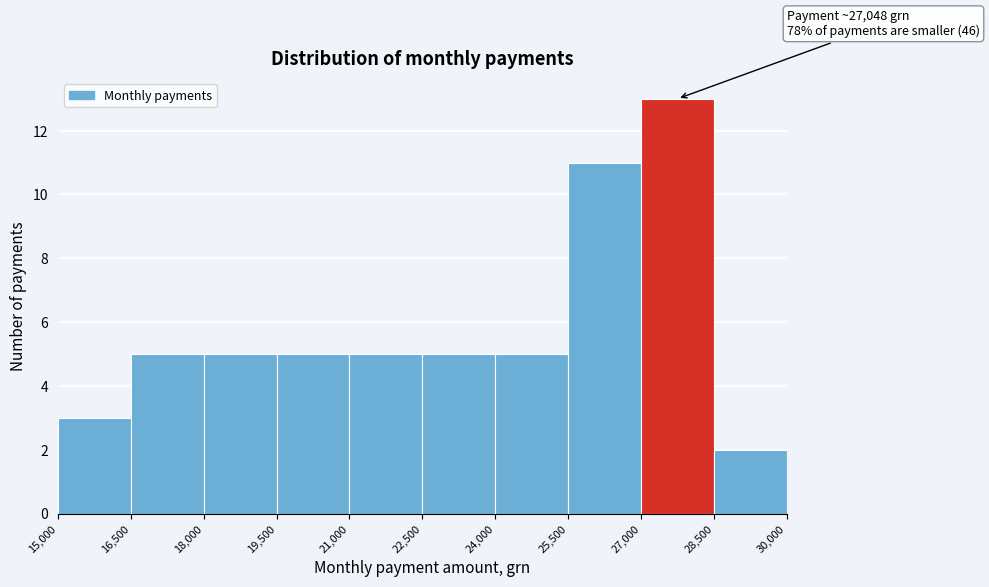

Over which range of the x-axis is the bar tallest?

27,000 to 28,500